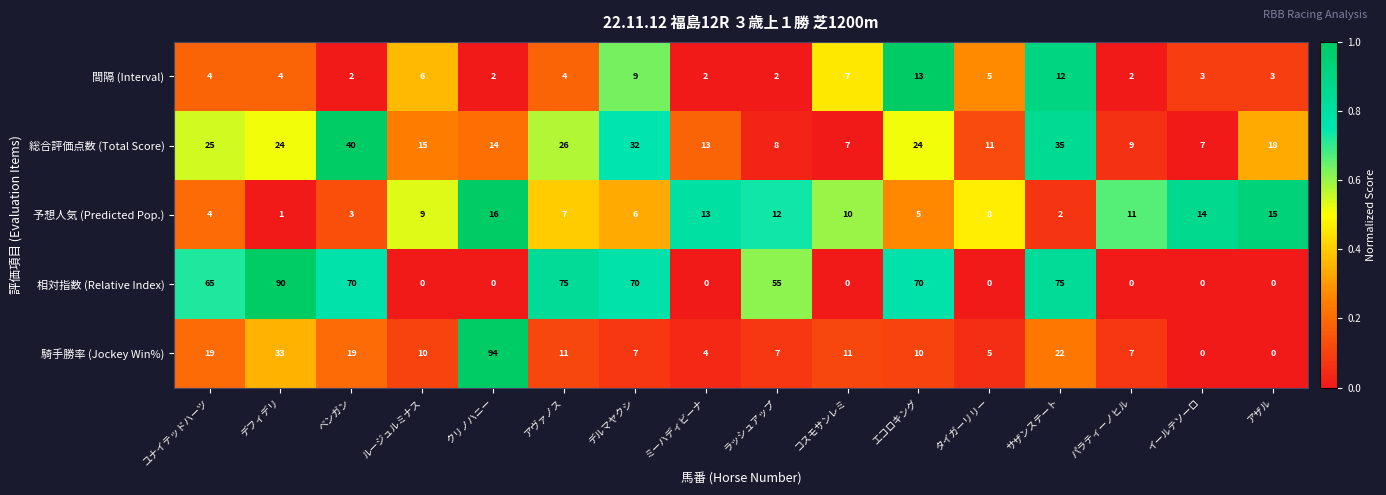

At which label does 騎手勝率 (Jockey Win%) first exceed 10?

ユナイテッドハーツ